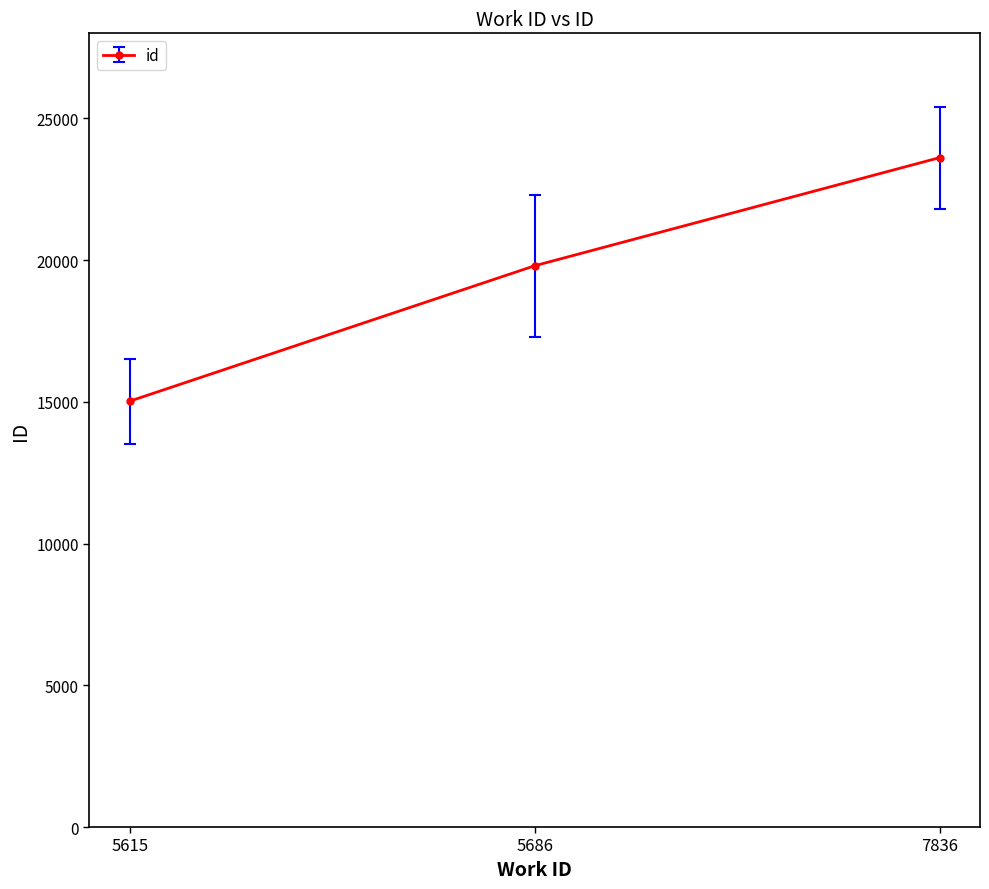

Does the chart have visible grid lines?

No